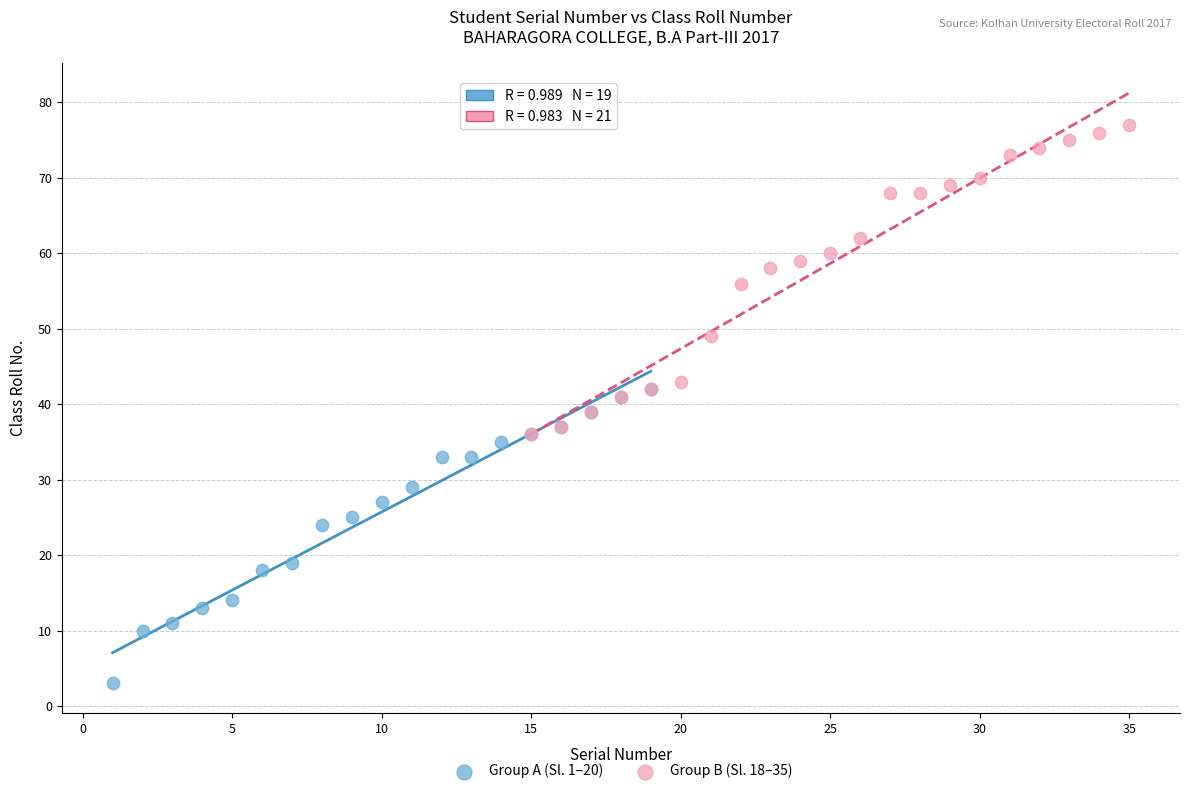

Which series contains the lowest Y value?

Group A (Sl. 1–20)